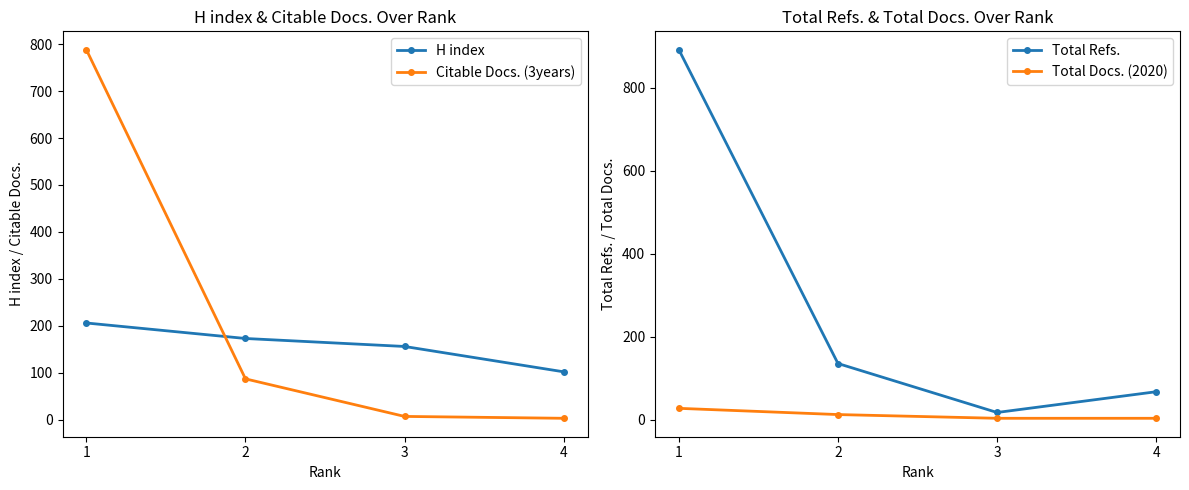

At which label is Citable Docs. (3years) closest to 395?

2